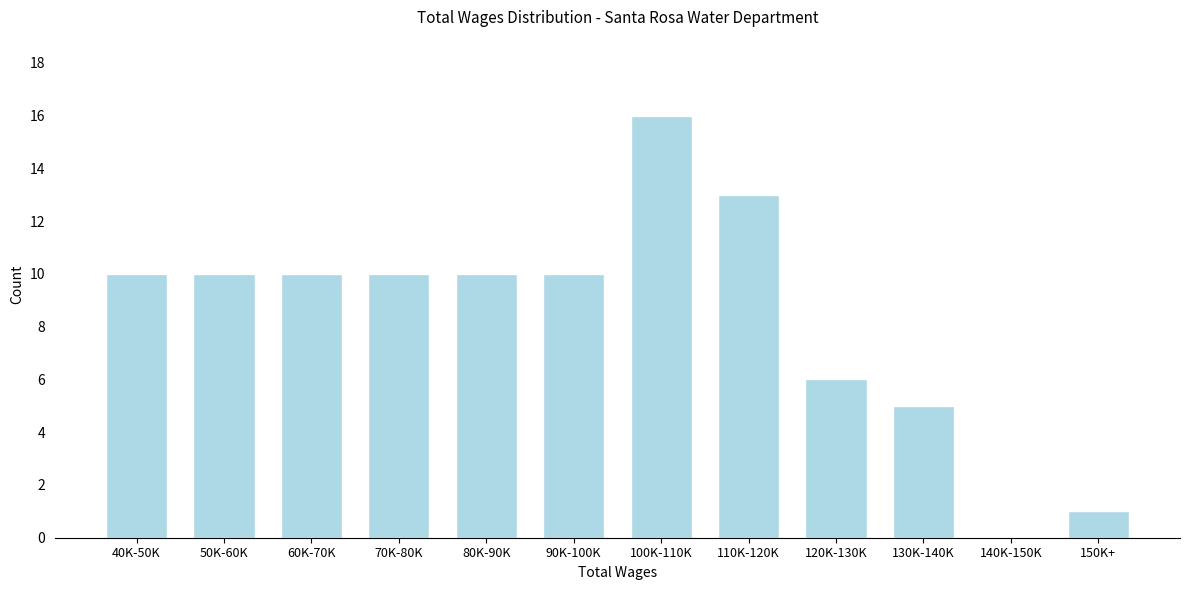

Reading right to left, transcribe all the data shown in this chart.

150K+=1	140K-150K=0	130K-140K=5	120K-130K=6	110K-120K=13	100K-110K=16	90K-100K=10	80K-90K=10	70K-80K=10	60K-70K=10	50K-60K=10	40K-50K=10